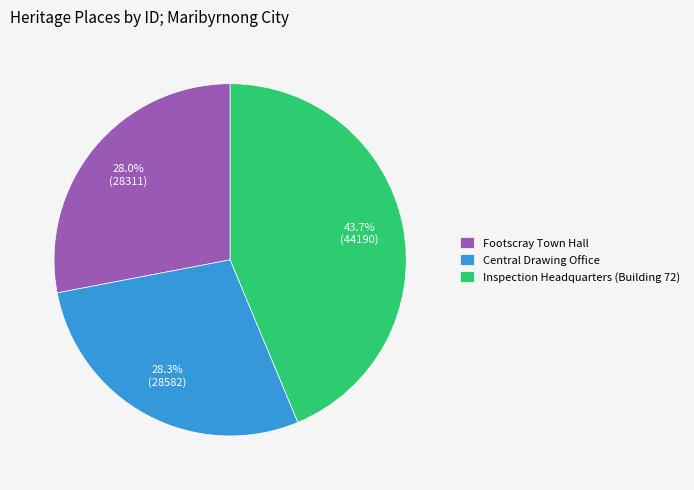

Approximately how many times larger is the value at Footscray Town Hall compared to Inspection Headquarters (Building 72)?

0.6